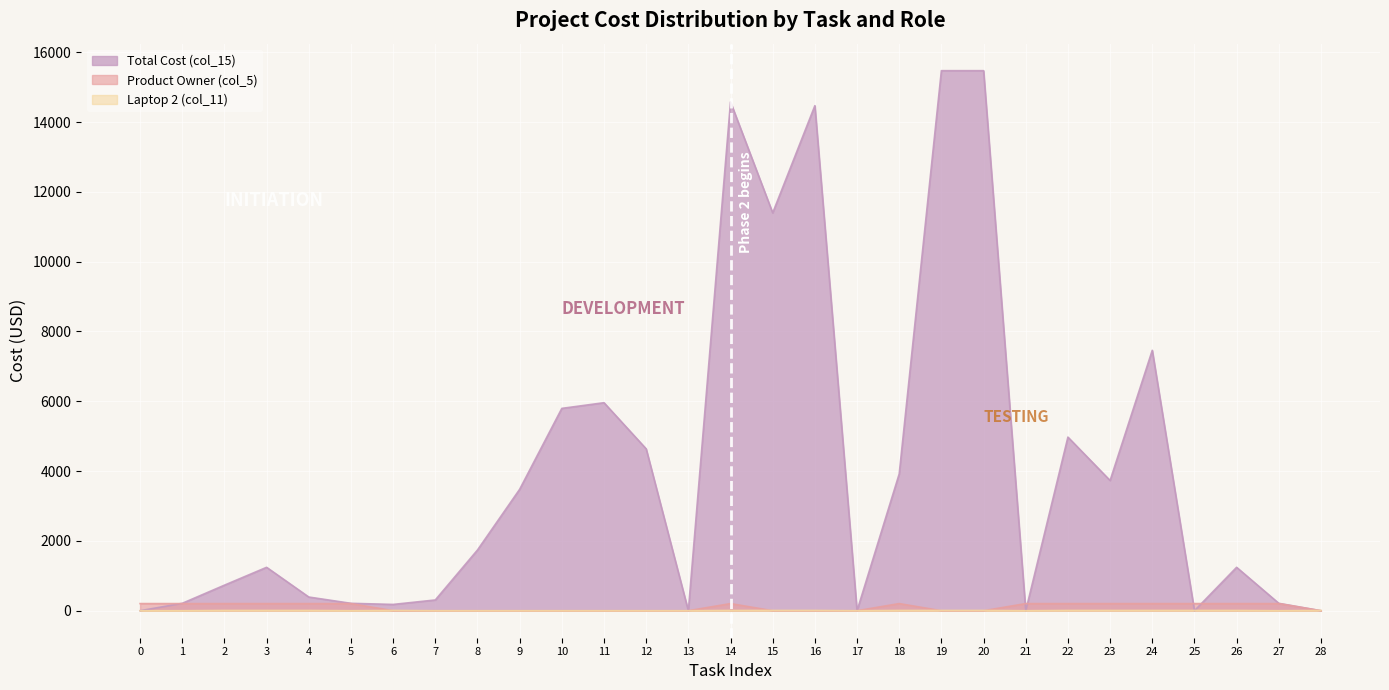

Reading left to right, transcribe all the data shown in this chart.

Total Cost (col_15): 0.0	211.9	731.9	1243.4	392.1	211.9	180.1	308.0	1739.0	3478.0	5796.6	5959.2	4637.3	0.0	14575.6	11396.7	14468.4	0.0	3920.5	15471.5	15471.5	0.0	4973.4	3730.1	7460.2	0.0	1243.4	211.9	0.0
Product Owner (col_5): 204.5	204.5	204.5	204.5	204.5	204.5	0.0	0.0	0.0	0.0	0.0	0.0	0.0	0.0	204.5	0.0	0.0	0.0	204.5	0.0	0.0	204.5	204.5	204.5	204.5	204.5	204.5	204.5	0.0
Laptop 2 (col_11): 0.0	0.0	7.4	7.4	7.4	0.0	7.4	0.0	0.0	0.0	0.0	0.0	0.0	0.0	7.4	7.4	7.4	0.0	7.4	7.4	7.4	0.0	7.4	7.4	7.4	7.4	7.4	0.0	7.4